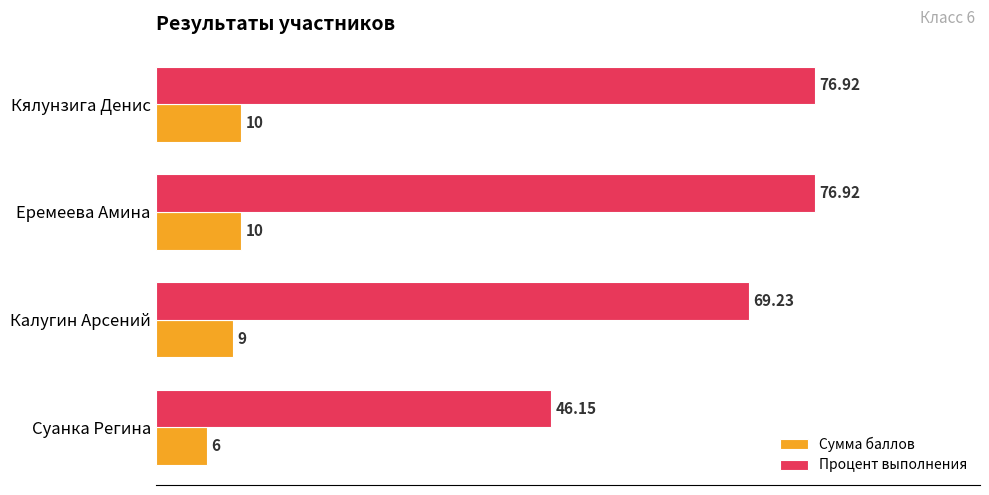

Where is Сумма баллов nearest to the value 8?

Калугин Арсений